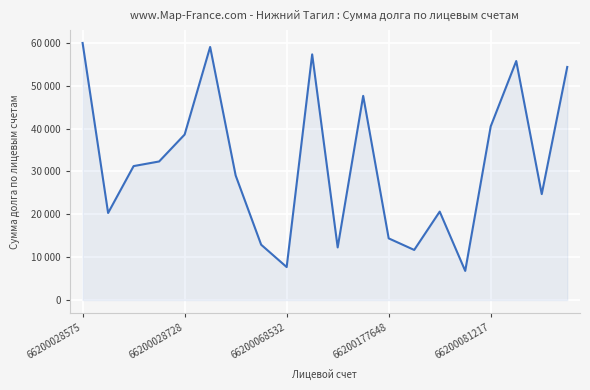

Does the chart have visible grid lines?

Yes